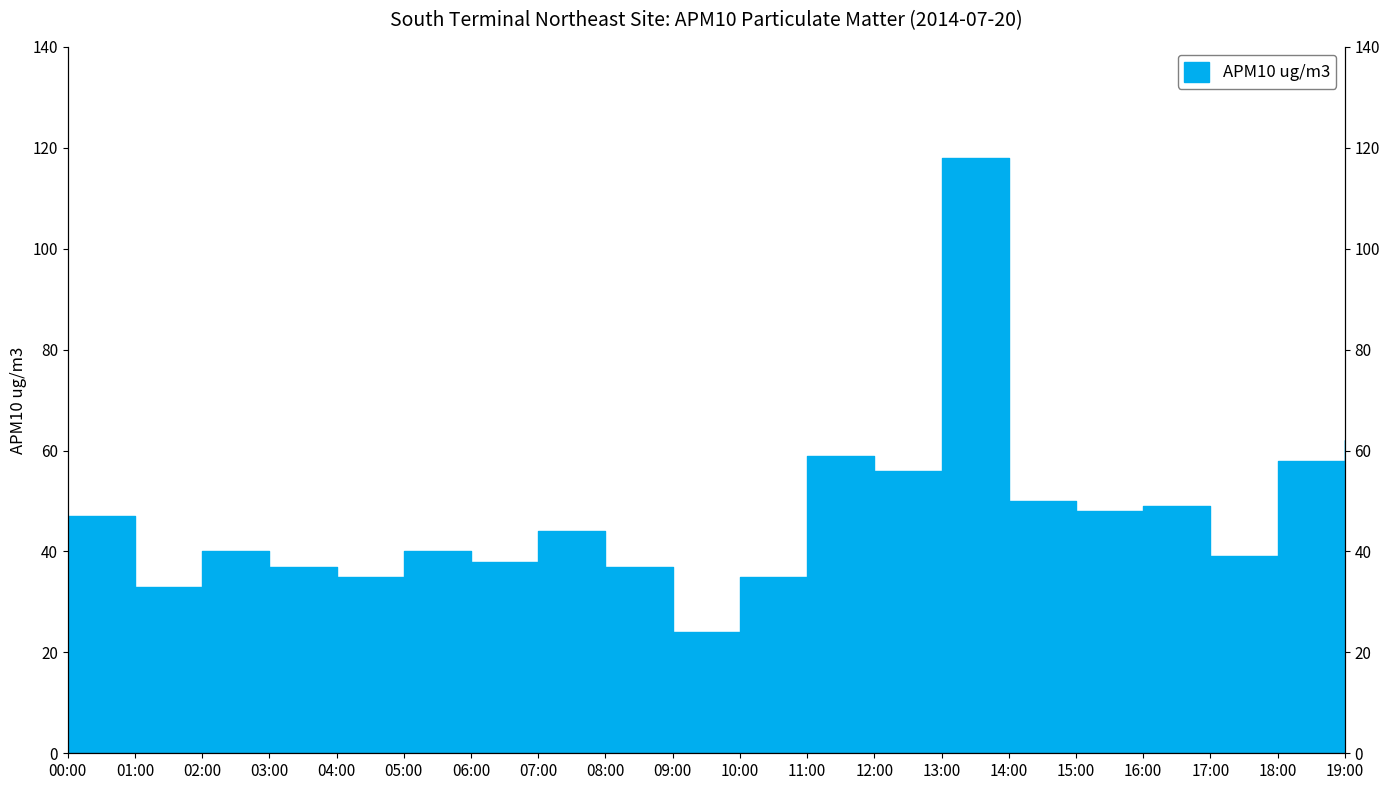

How many values exceed 44?

9